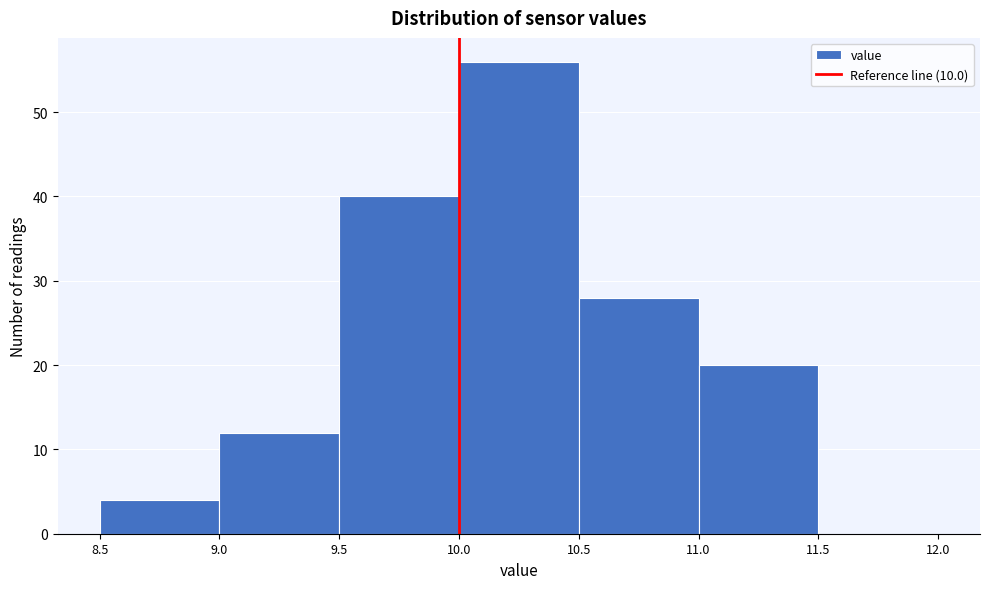

Reading left to right, transcribe this chart: for each bar, give the range it covers on the x-axis and its height. The values are not printed on the chart, so give them approximately, as read against the axis.

8.5 to 9.0: 4
9.0 to 9.5: 12
9.5 to 10.0: 40
10.0 to 10.5: 56
10.5 to 11.0: 28
11.0 to 11.5: 20
11.5 to 12.0: 0